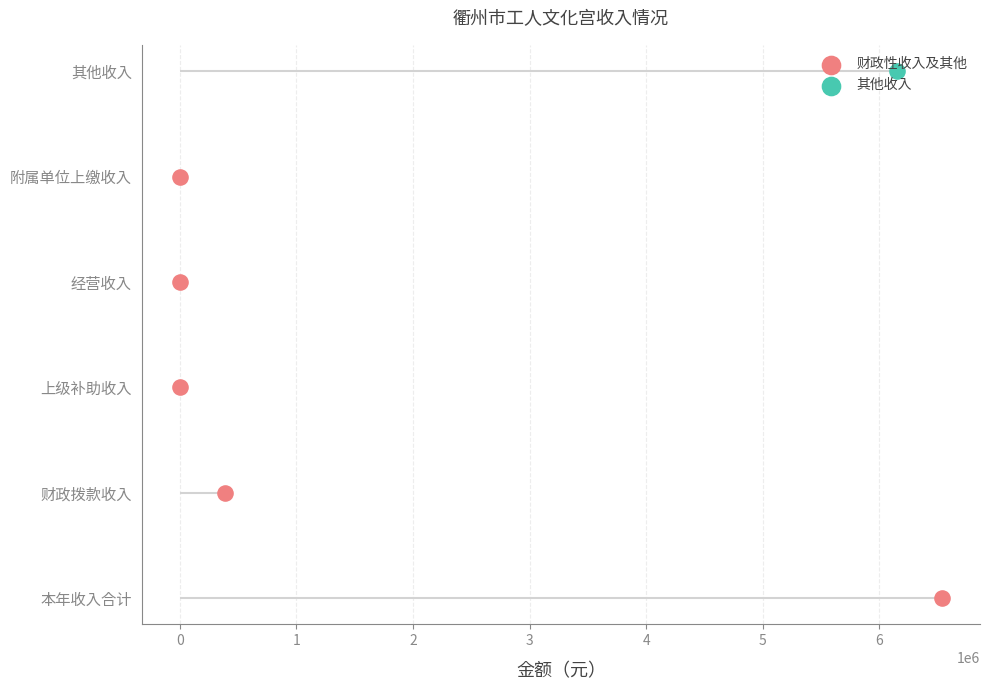

What is the change in value from 0 to 1?

+1